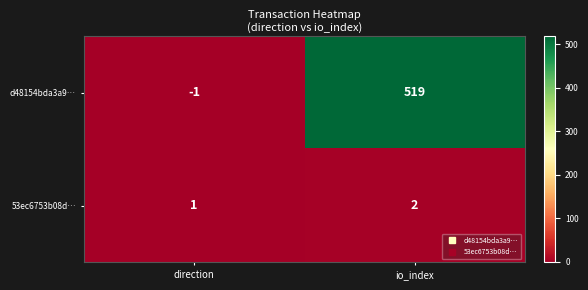

At how many categories does at least one series exceed 172?

1